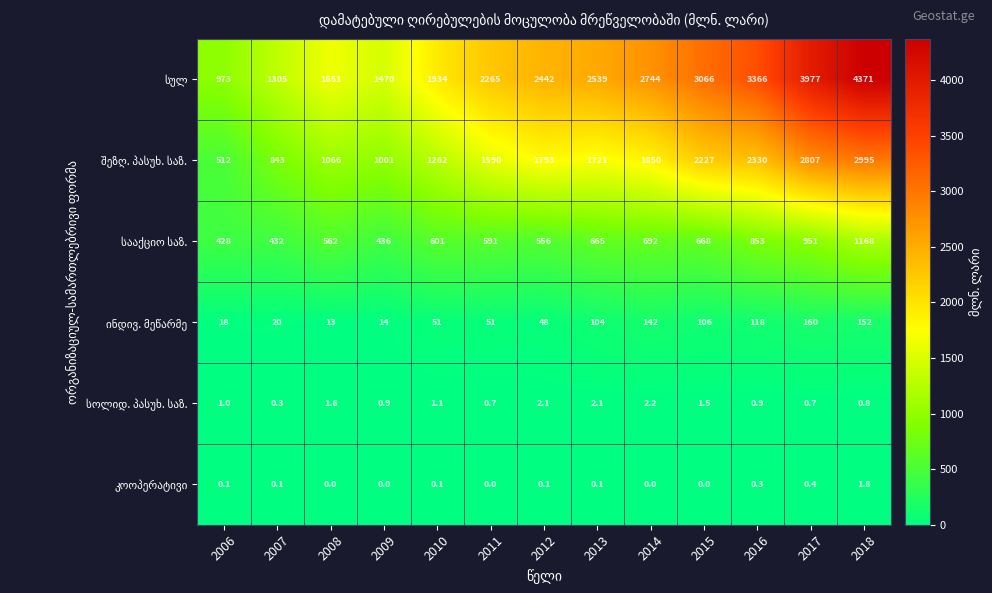

At how many categories does at least one series exceed 1742?

9